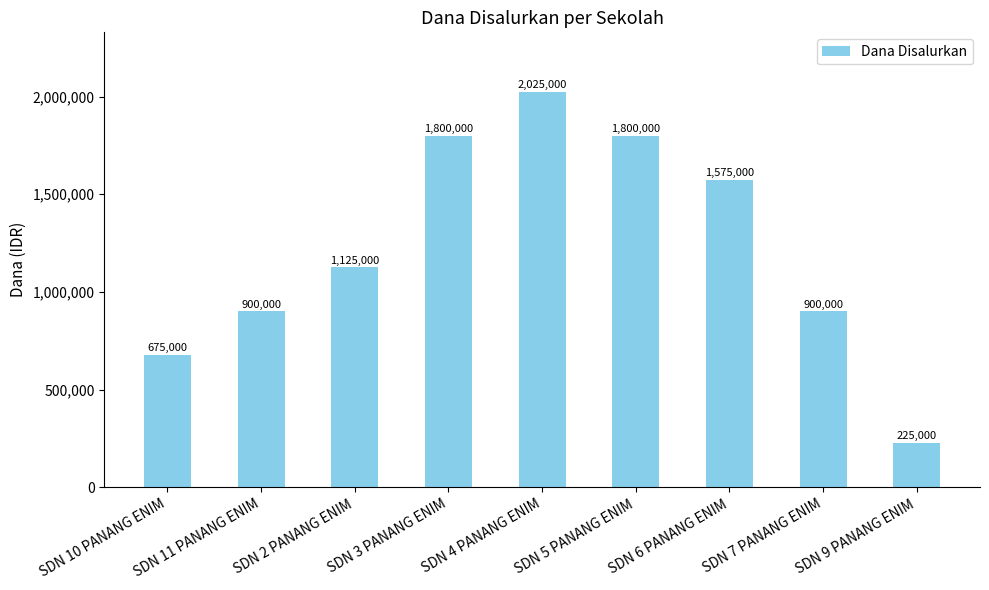

What is the label of the 5th bar from the right?

SDN 4 PANANG ENIM